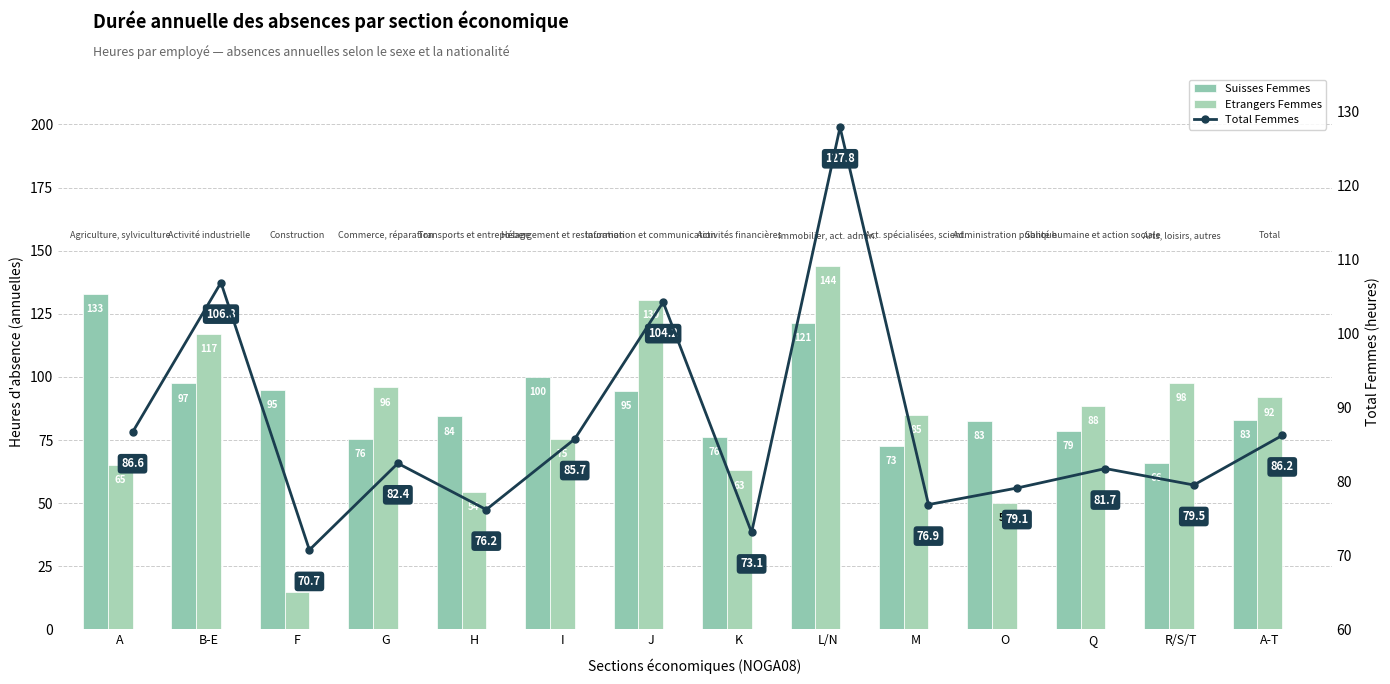

What is the difference between the Suisses Femmes values at B-E and F?

2.4